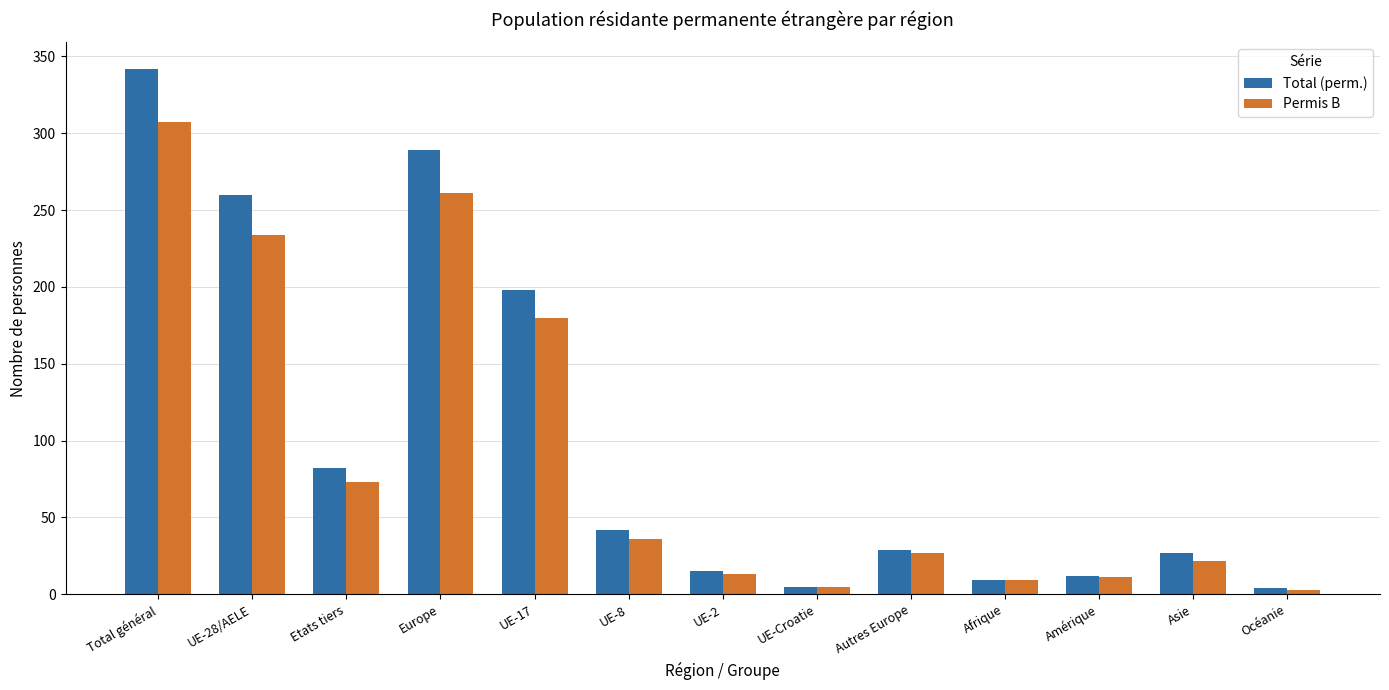

Is the value of Total (perm.) at UE-28/AELE greater than the value of Permis B at Afrique?

Yes